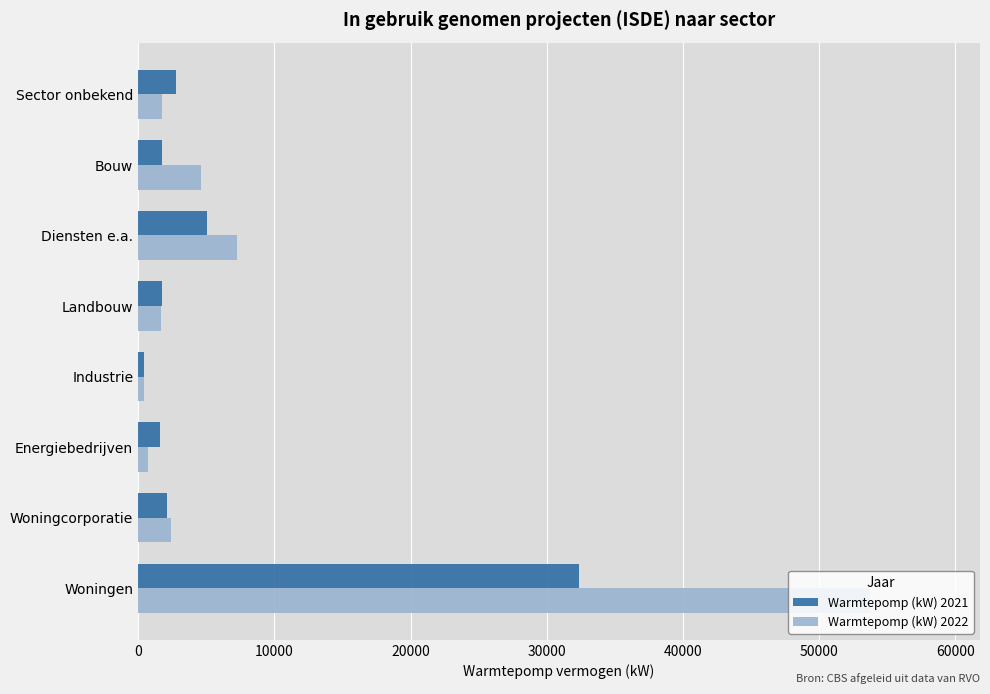

What is the difference between the maximum and second lowest values in the Warmtepomp (kW) 2021 series?

30739